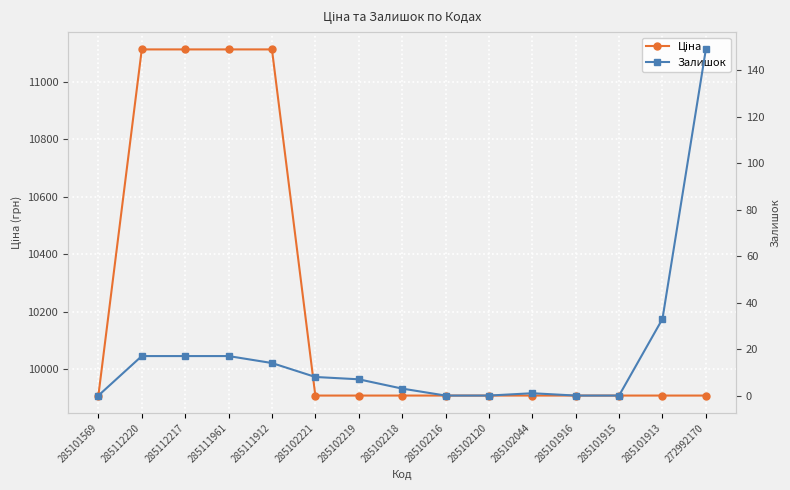

True or false: Ціна has a value of 9908.5 at 285101915.

True